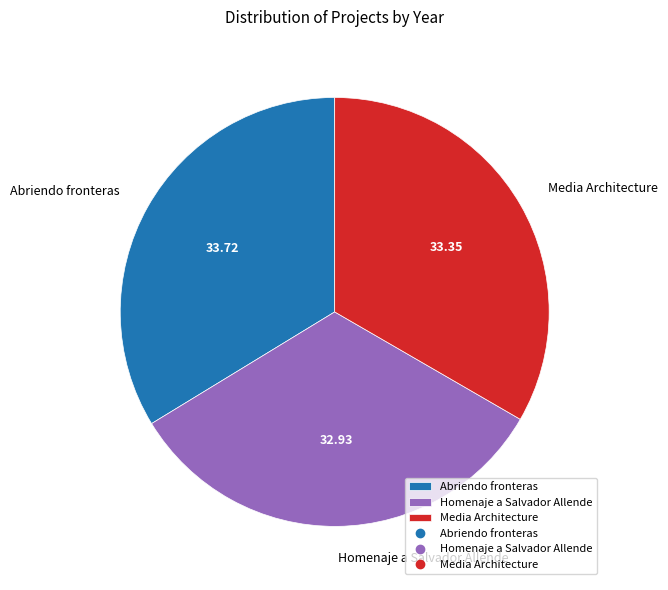

Does Homenaje a Salvador Allende represent more than half of the total?

No